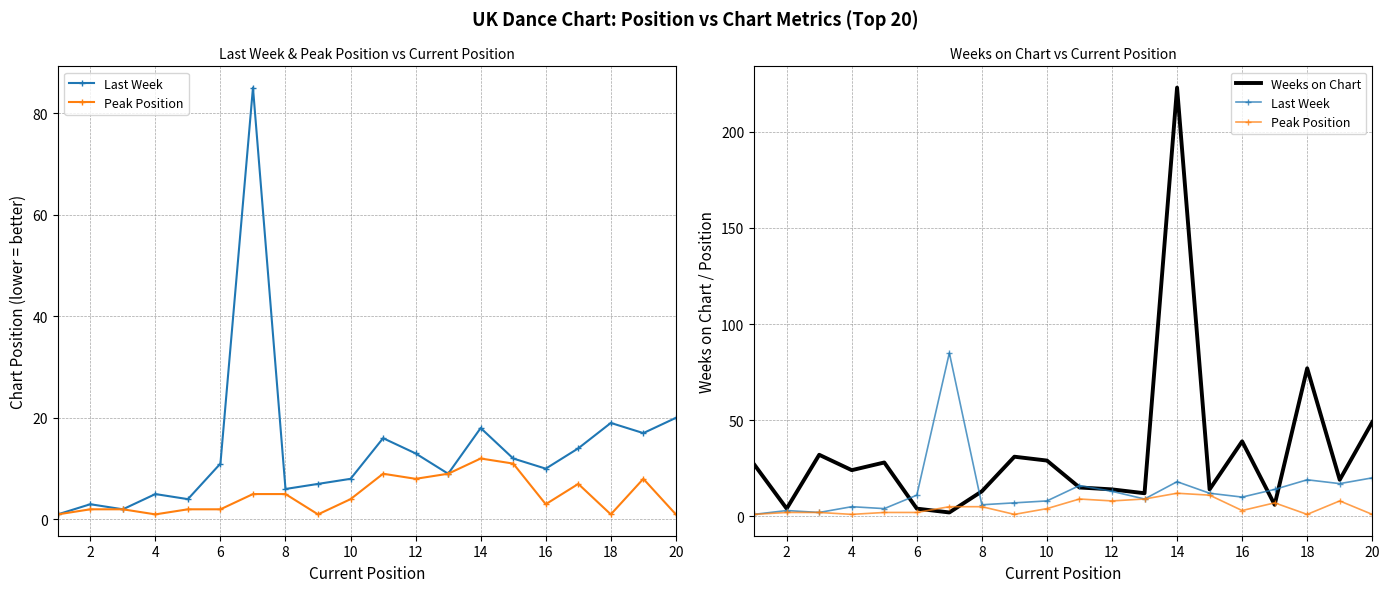

Reading left to right, list all the values displayed in this chart.

Last Week: 1	3	2	5	4	11	85	6	7	8	16	13	9	18	12	10	14	19	17	20
Peak Position: 1	2	2	1	2	2	5	5	1	4	9	8	9	12	11	3	7	1	8	1
Weeks on Chart: 27	4	32	24	28	4	2	13	31	29	15	14	12	223	14	39	6	77	19	49